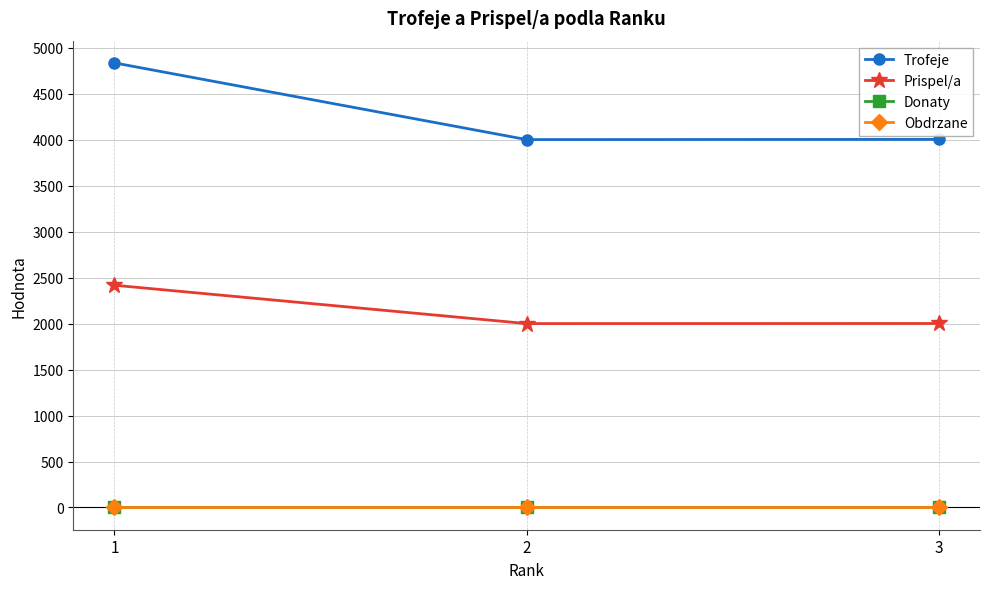

Rank the series by their maximum value, from lowest to highest.

Donaty, Obdrzane, Prispel/a, Trofeje